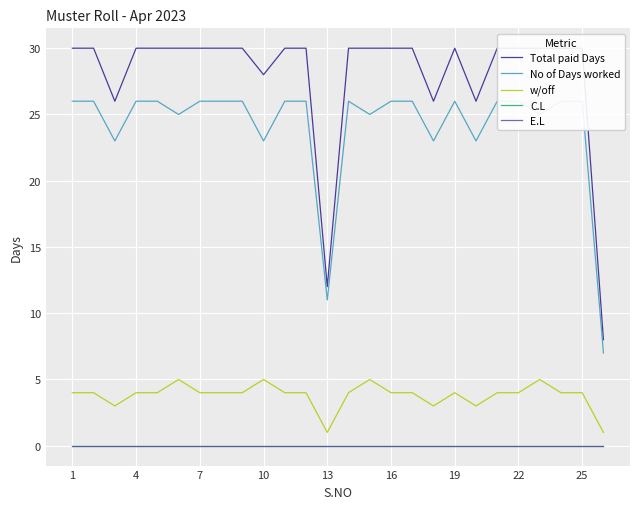

Which category has the lowest value across all series?

1